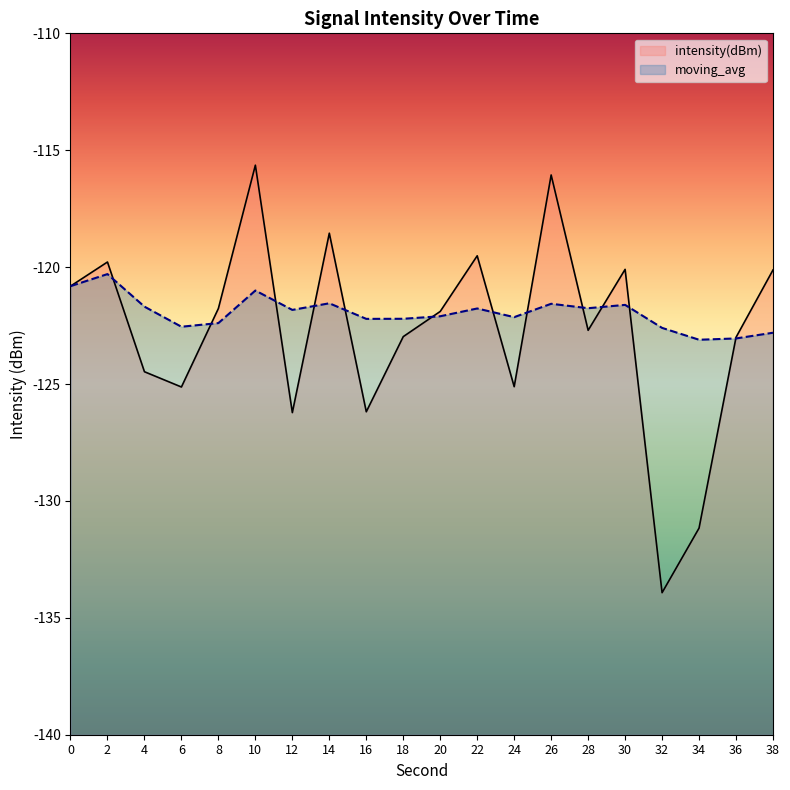

What is the difference between the intensity(dBm) values at 8 and 18?

1.2